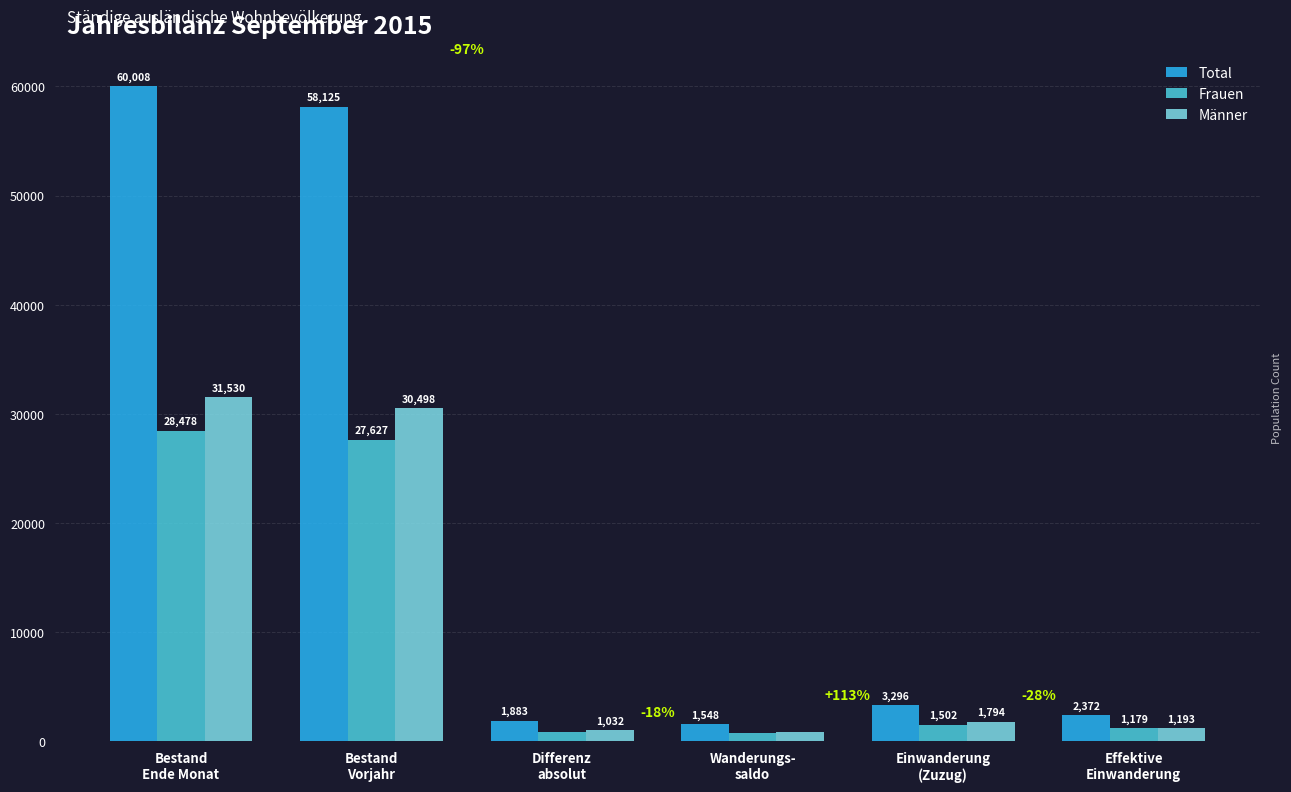

What is the total value across all series at Bestand
Vorjahr?

116250